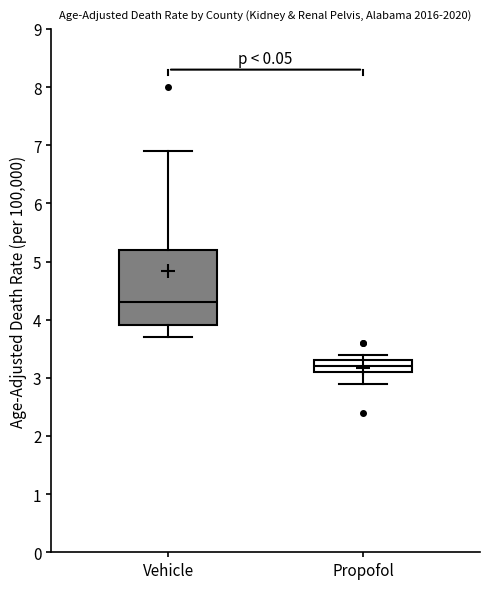

Reading left to right, transcribe this box plot: for each box, give where its median line is, the range the box spans, and where its two whiskers end, as read against the y-axis. The values are not printed on the chart, so give them approximately, as read against the axis.

Vehicle: median 4.3, box 3.9 to 5.2, whiskers 3.7 to 6.9
Propofol: median 3.2, box 3.1 to 3.3, whiskers 2.9 to 3.4